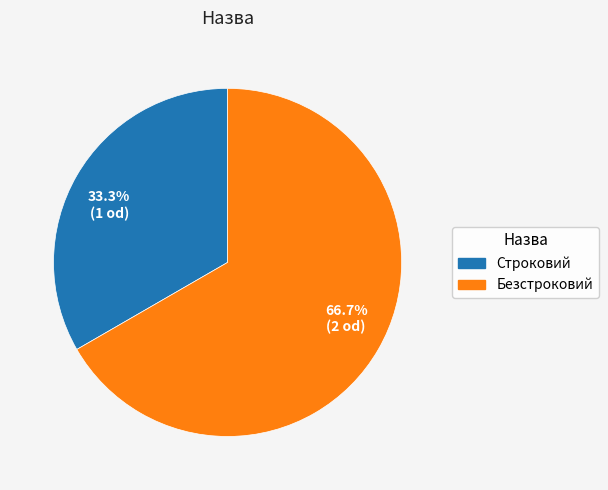

Approximately how many times larger is the value at 33.3% (1 od) compared to 66.7% (2 od)?

0.5